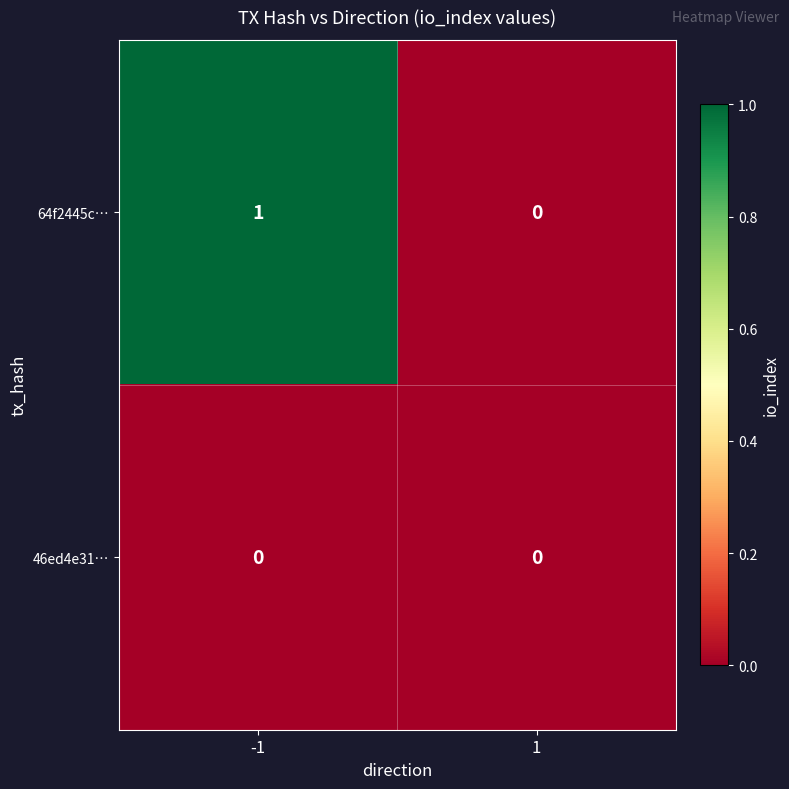

Reading left to right, transcribe all the data shown in this chart.

64f2445c…: 1	0
46ed4e31…: 0	0